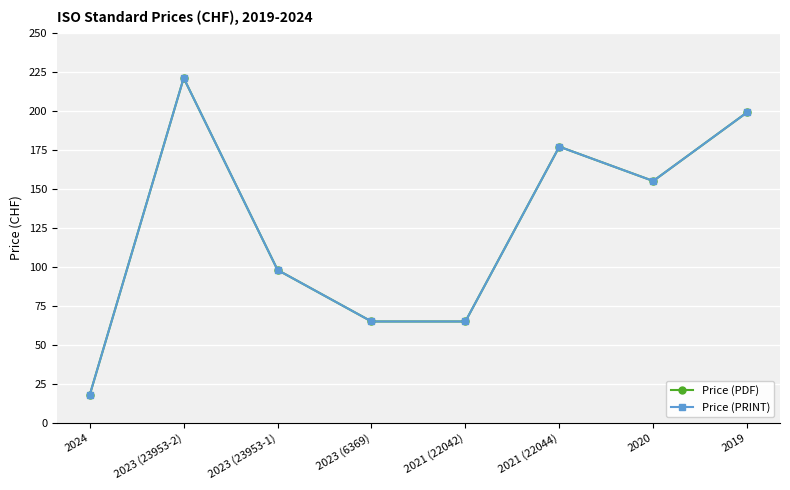

Between 2023 (23953-2) and 2019, which is larger?

2023 (23953-2)